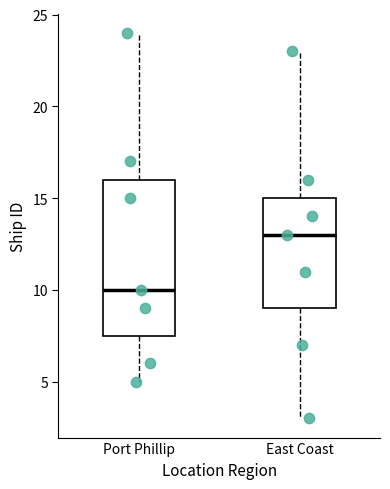

Comparing the boxes themselves (not the whiskers), which one is the tallest?

Port Phillip